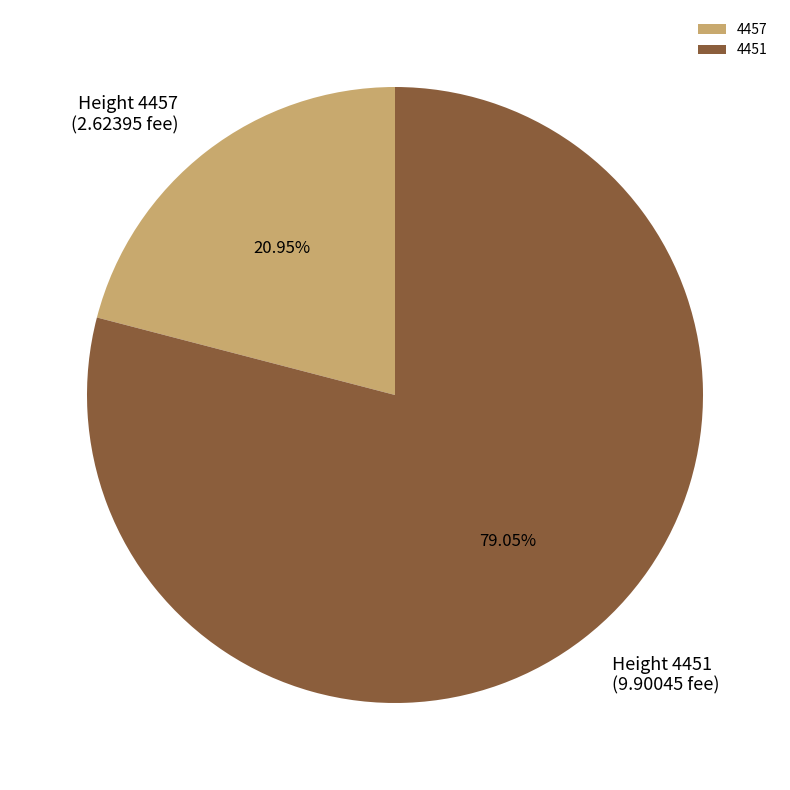

Which slice is the smallest?

4457